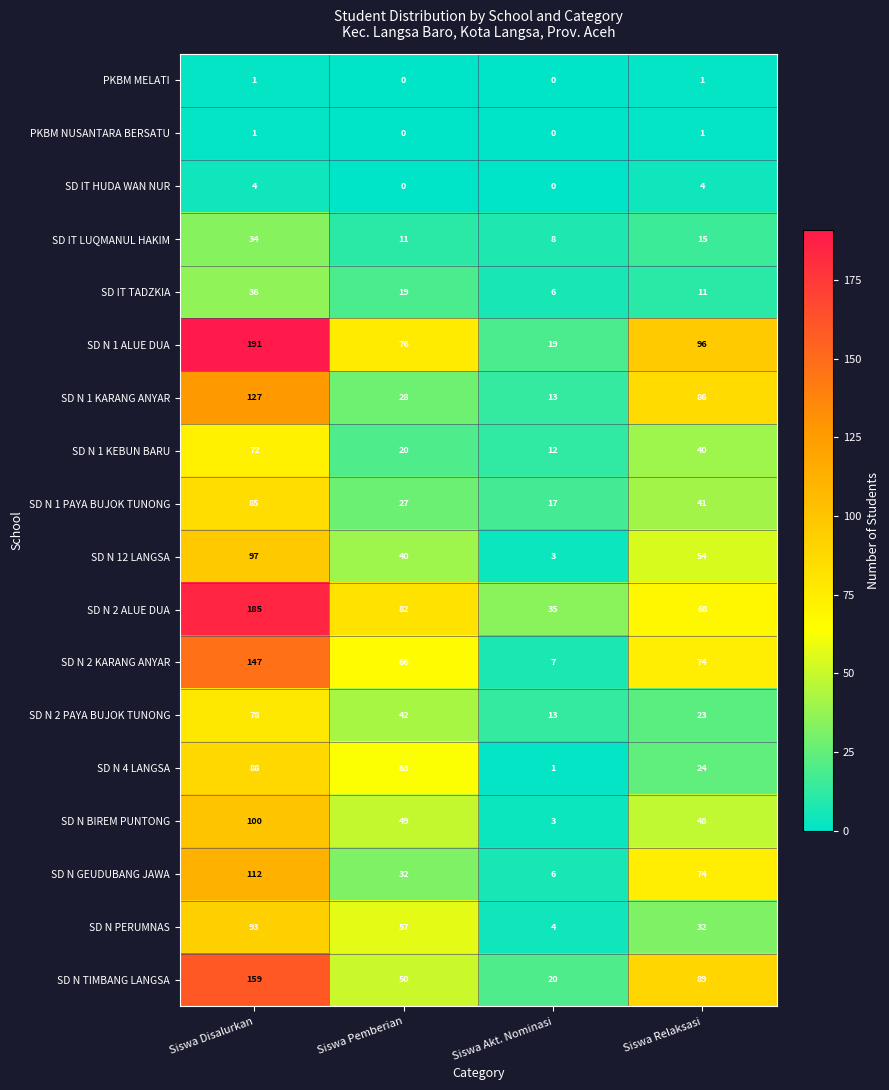

Rank the categories by SD N 4 LANGSA value from highest to lowest.

Siswa Disalurkan, Siswa Pemberian, Siswa Relaksasi, Siswa Akt. Nominasi